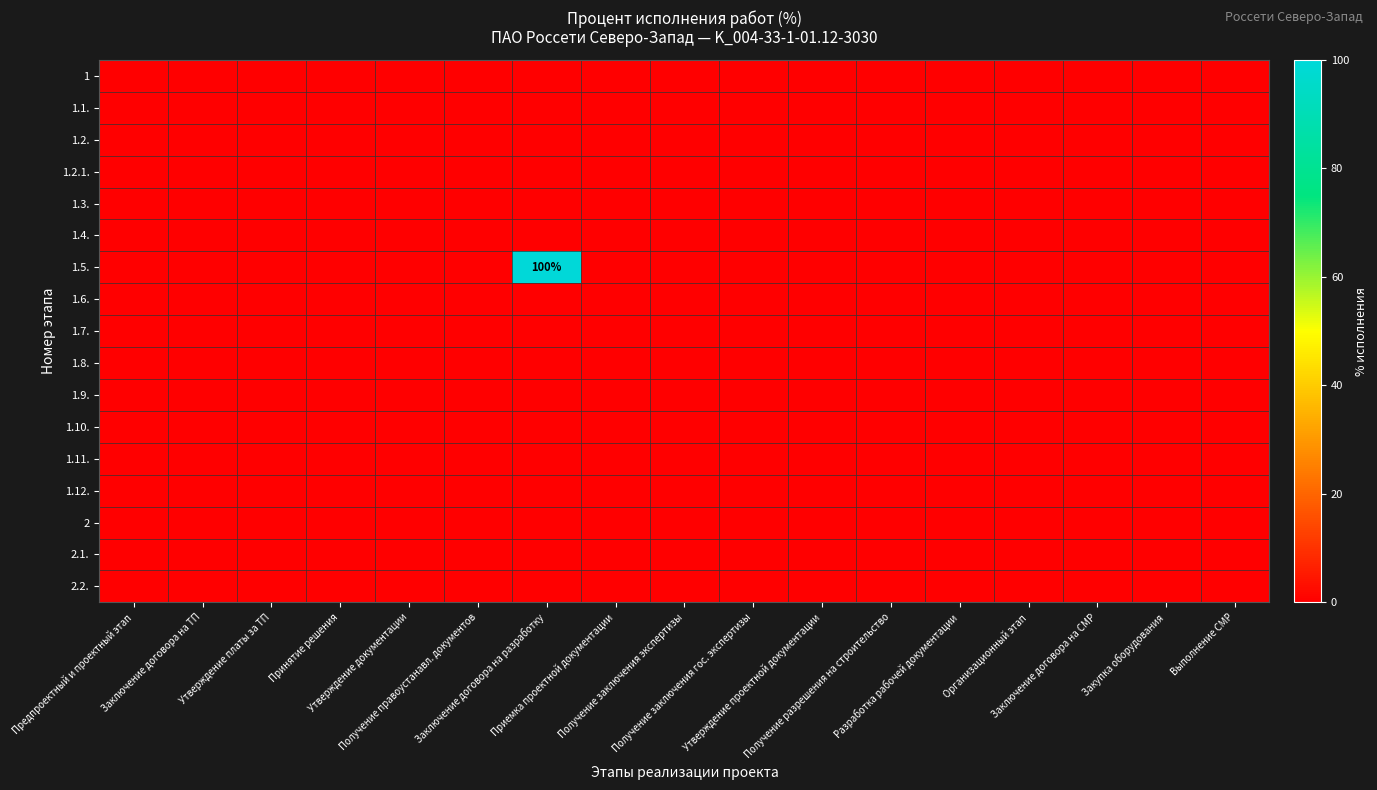

Is the value of 2.2. at Предпроектный и проектный этап greater than the value of 2.1. at Получение разрешения на строительство?

No